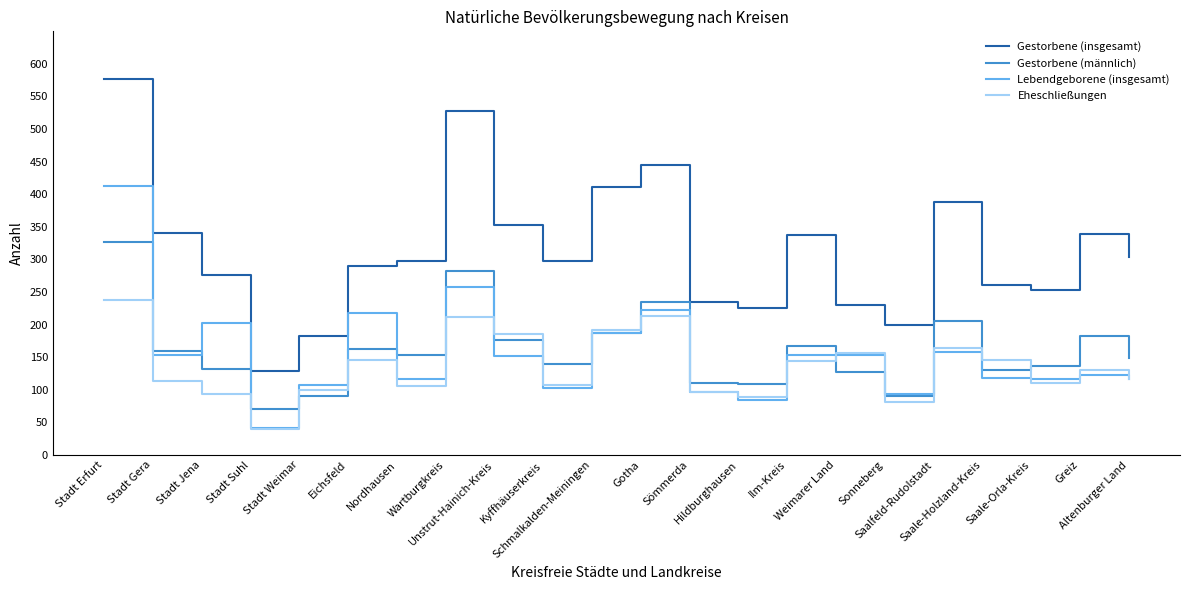

True or false: Gestorbene (männlich) and Gestorbene (insgesamt) cross at least once.

False